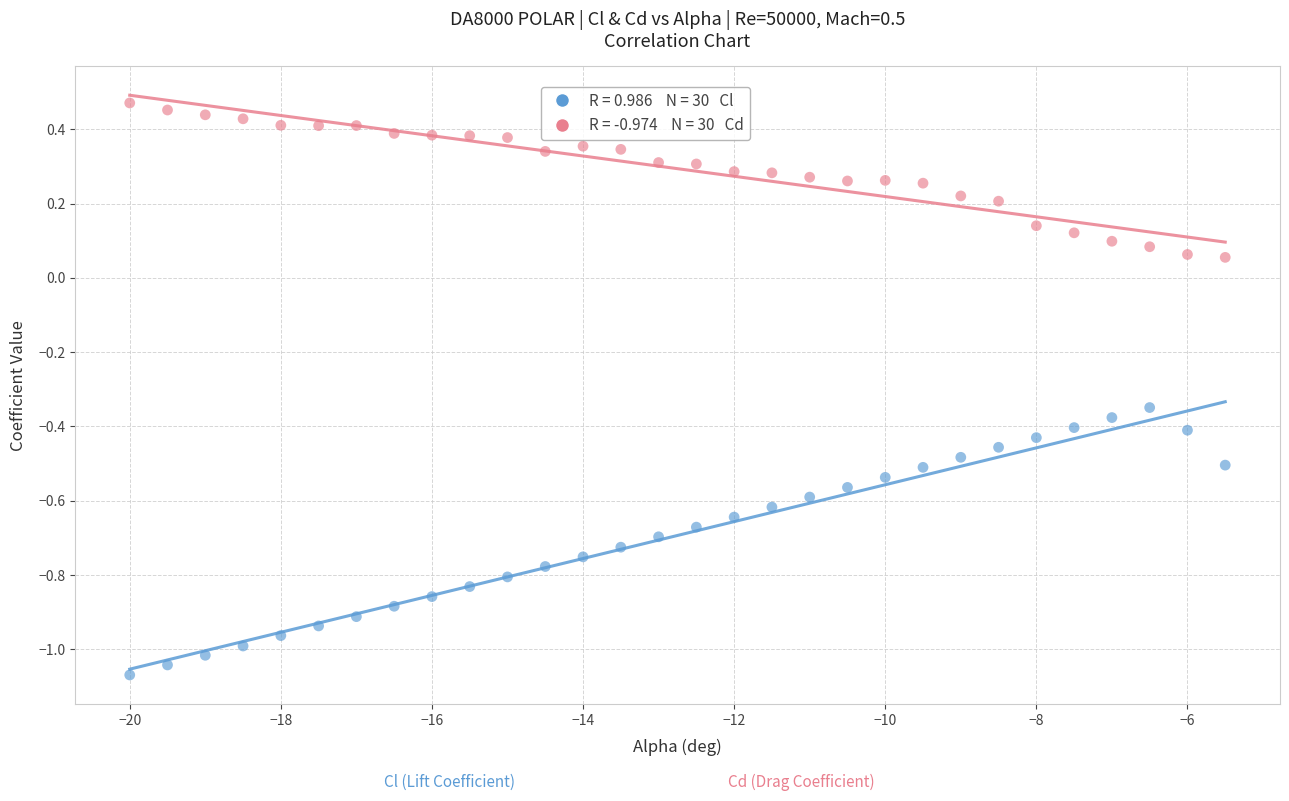

Across all data points, what is the range of X values (max minus min)?

14.5